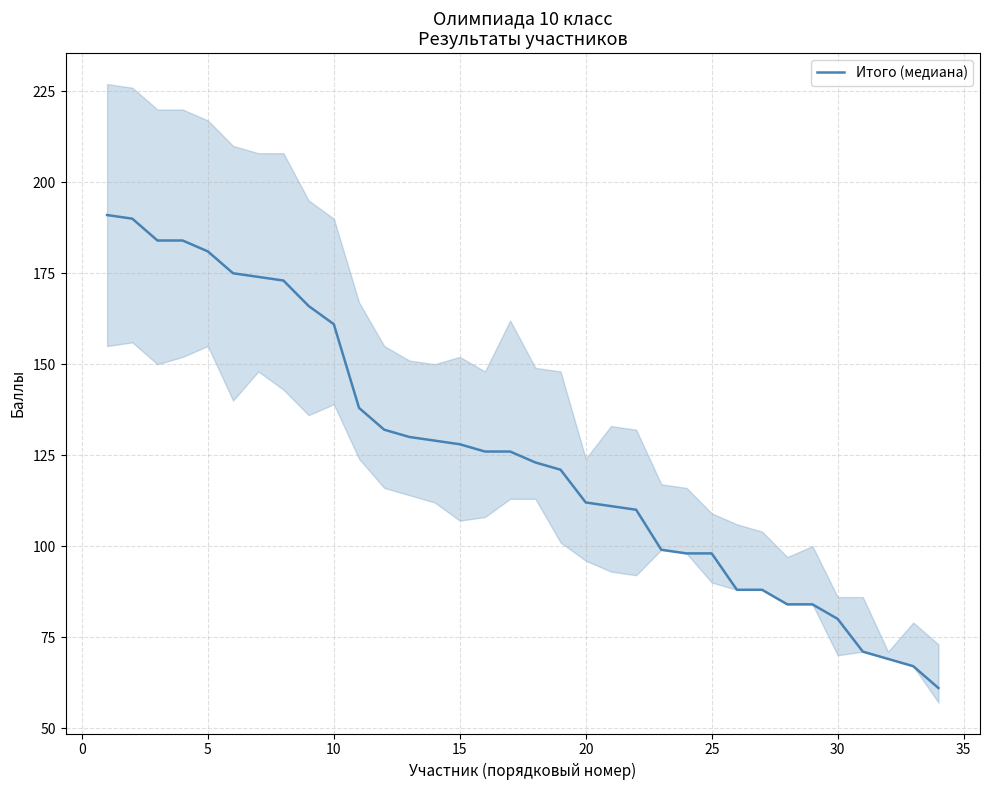

True or false: Итого (медиана) has a value of 259 at 5.

False